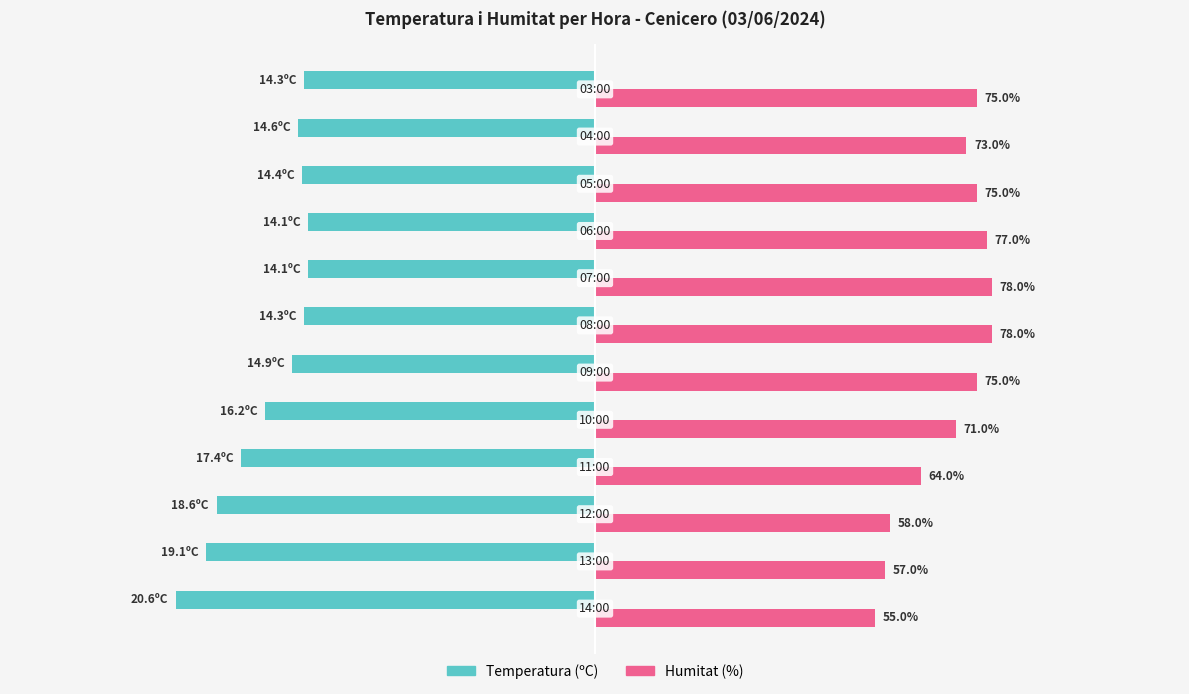

Rank the series by their average value, from lowest to highest.

Temperatura (ºC), Humitat (%)